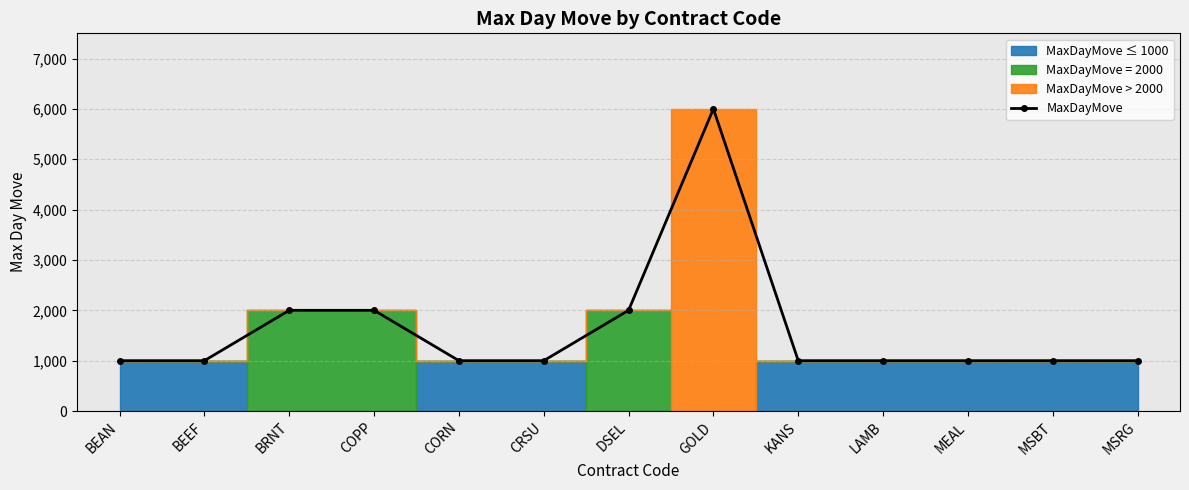

How many lines are shown in the chart?

1